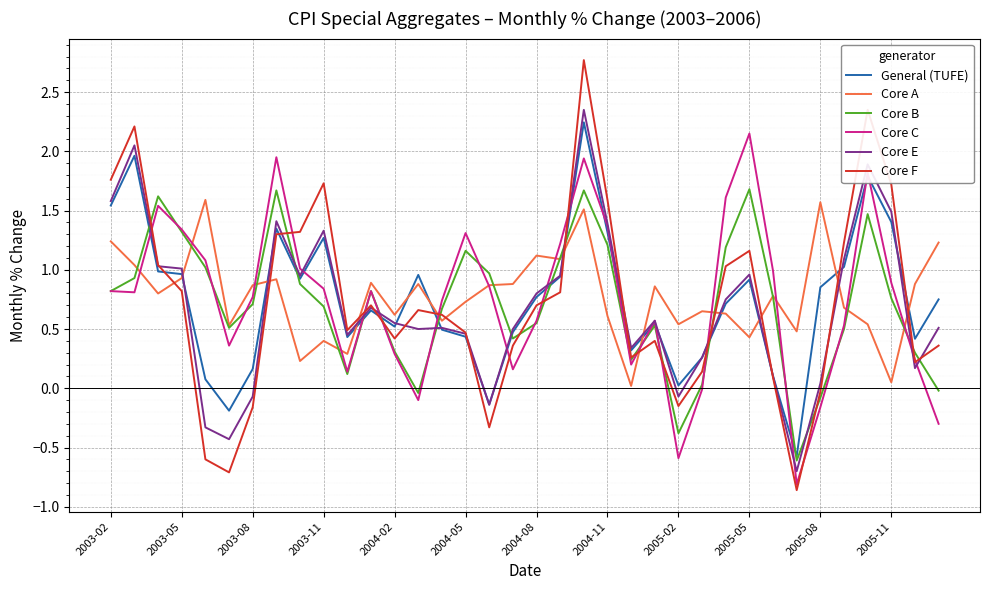

Which series ends up on top after the final intersection of Core E and Core B?

Core E